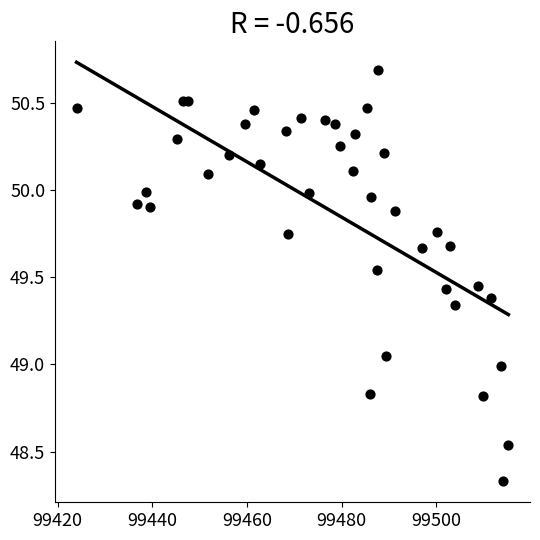

What is the range of Y values (max minus min)?

2.4